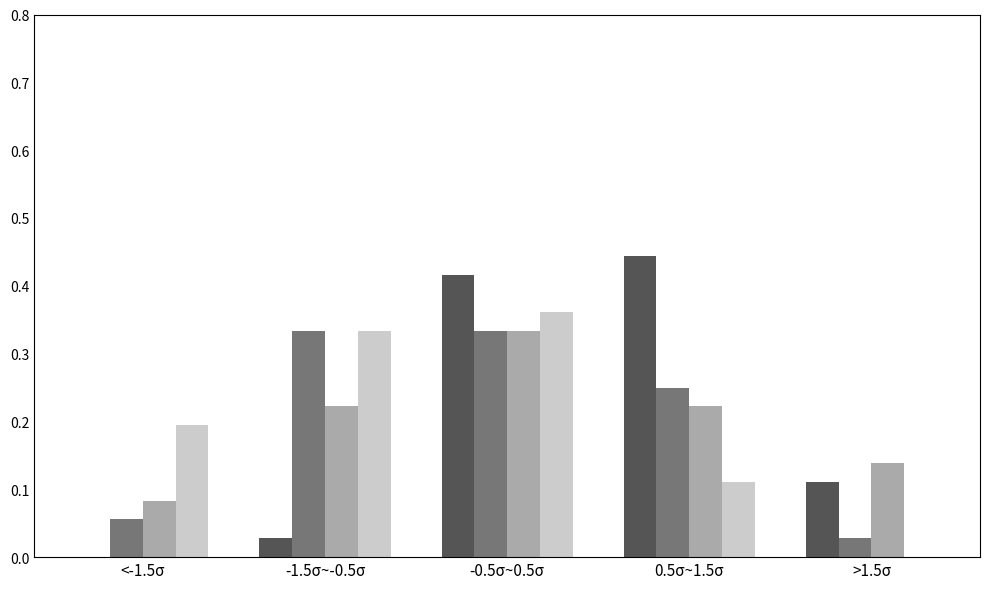

What is the total value across all series at -1.5σ~-0.5σ?

0.9